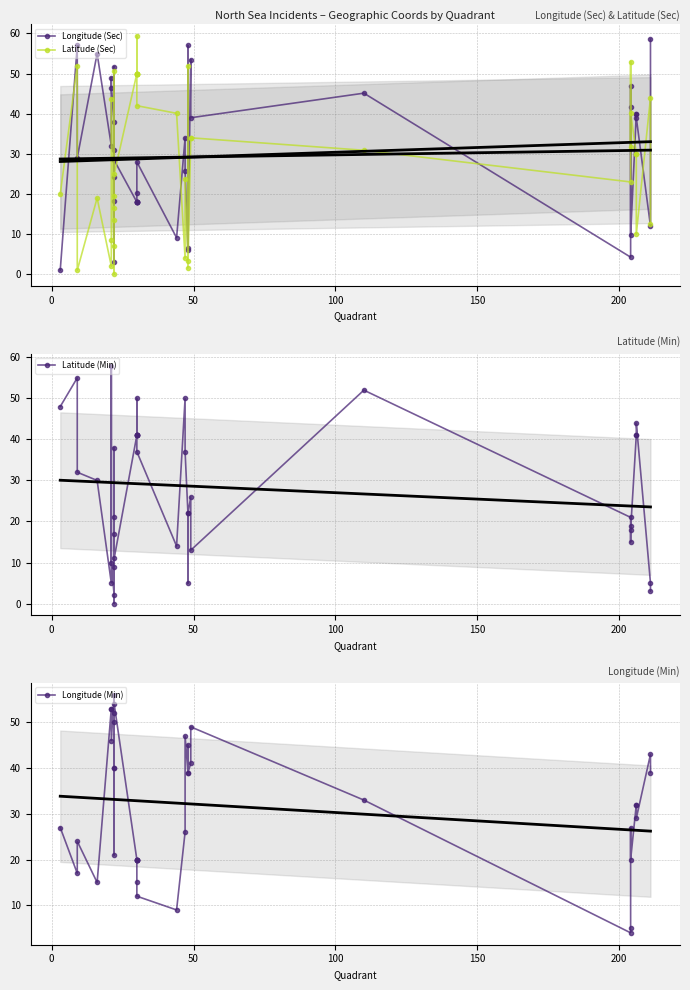

What is the value of the Latitude (Min) point at the 32nd from the left?

21.0